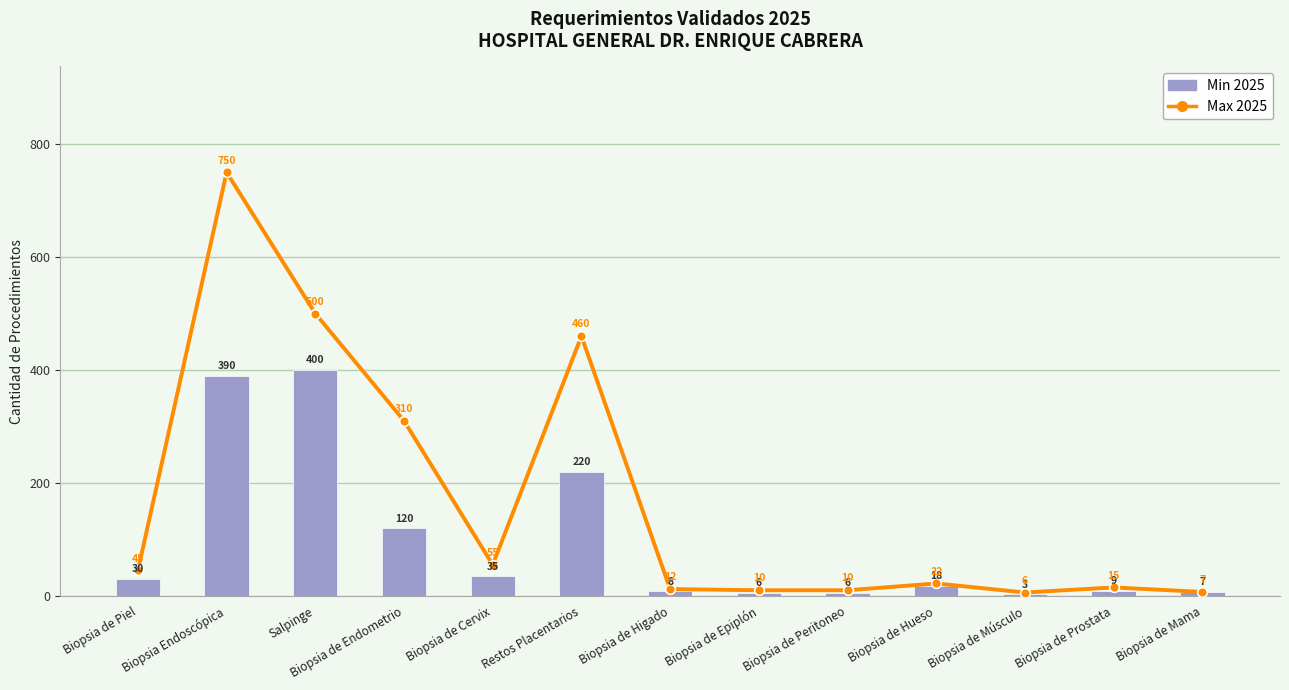

Rank the series by their maximum value, from lowest to highest.

Min 2025, Max 2025